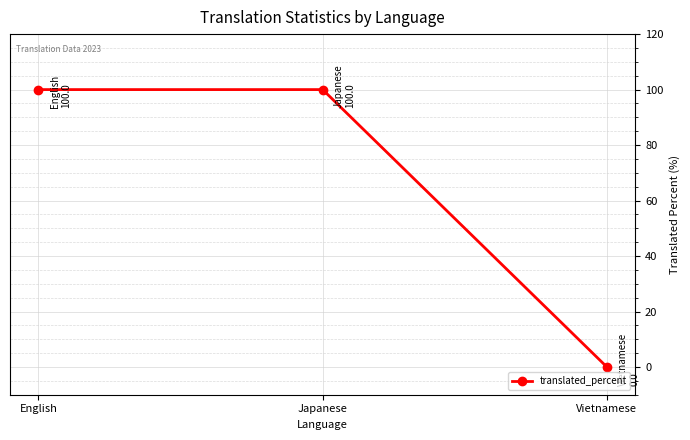

Is it true that the value at Japanese is 100?

True